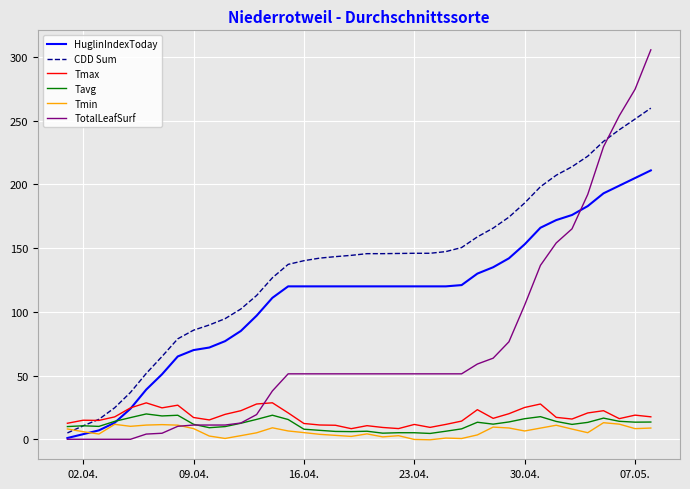

Which series has the largest total across all categories?

CDD Sum